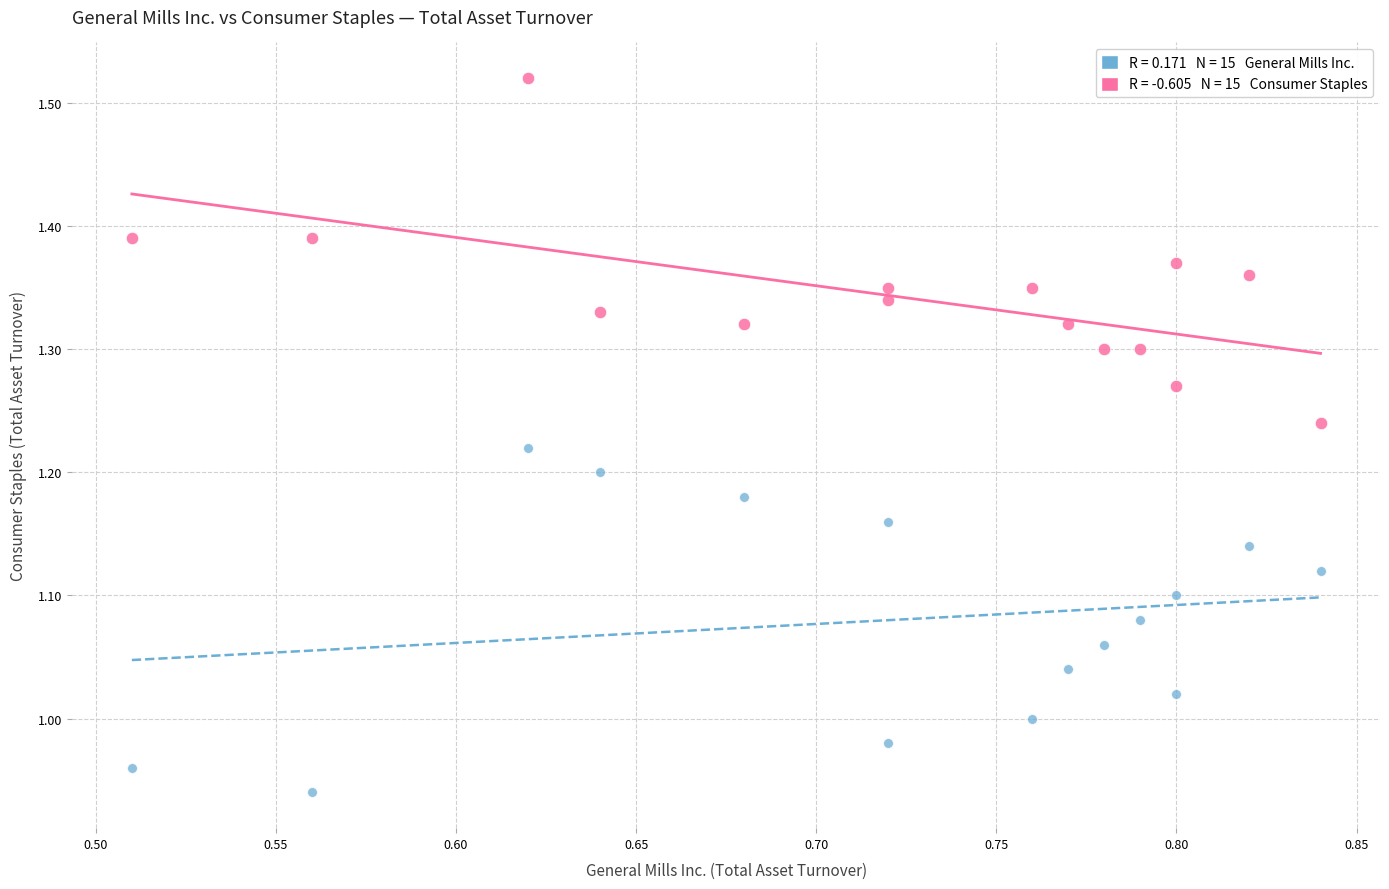

Across all data points, what is the range of X values (max minus min)?

0.3